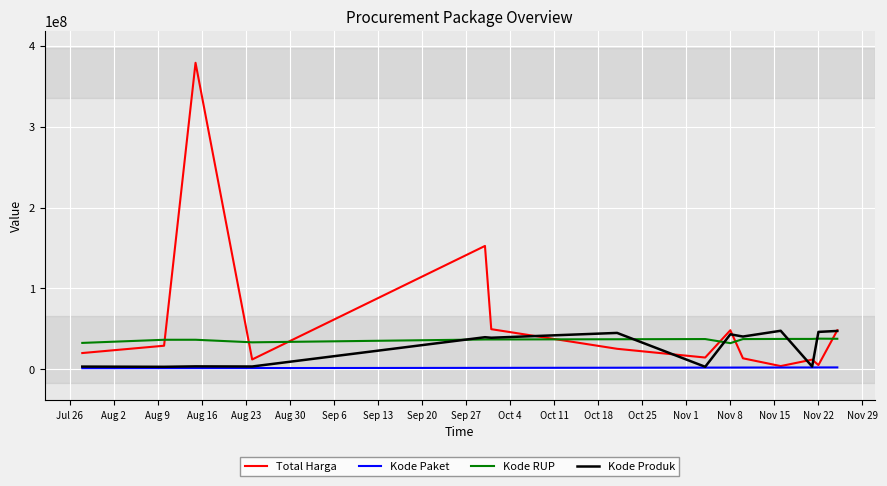

Which series has the largest total across all categories?

Total Harga